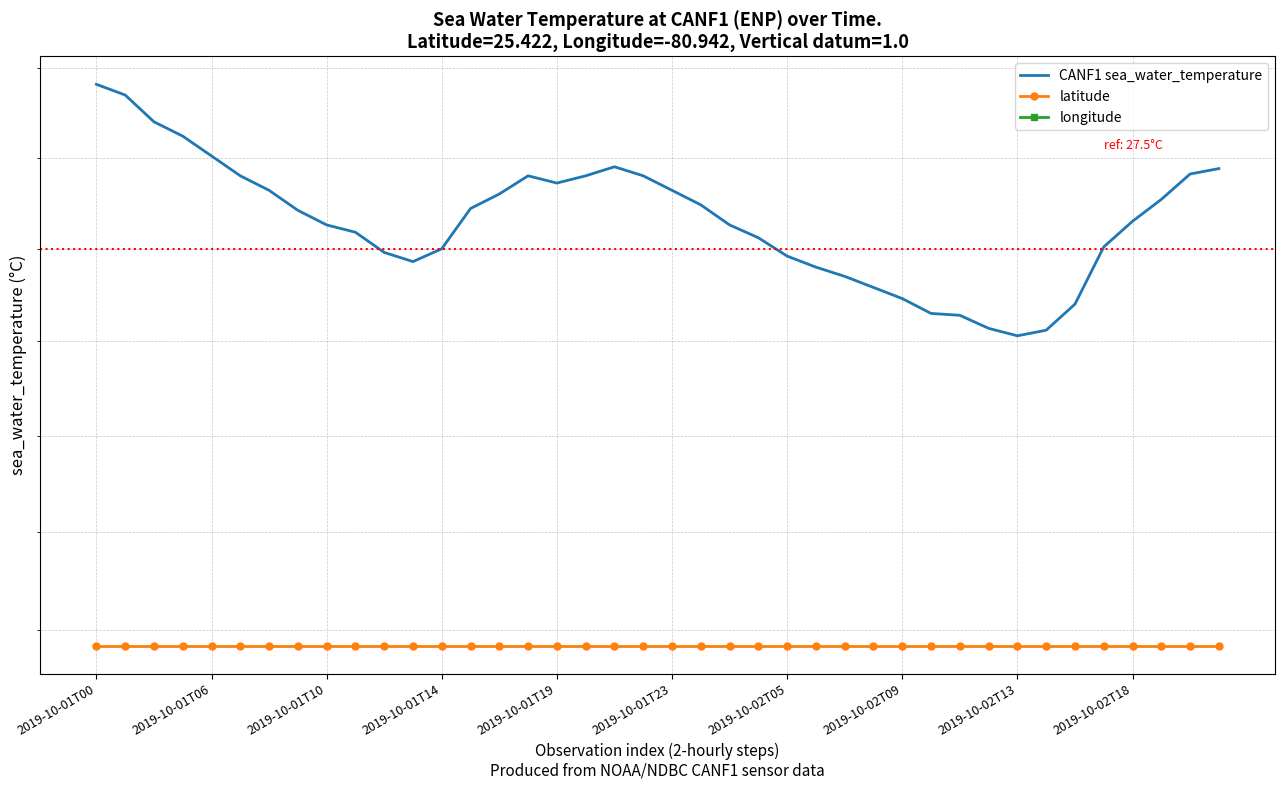

At which category is the sum across all series the highest?

2019-10-01T00